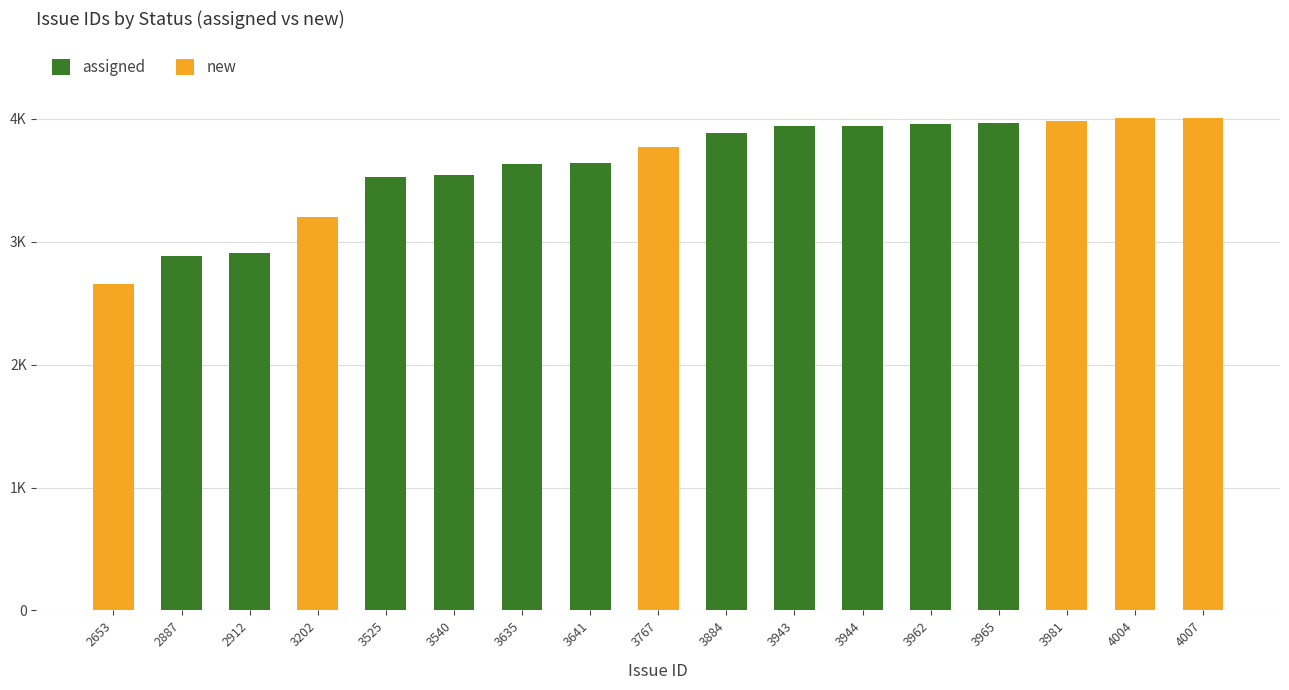

List the labels in order of new value, largest first.

4007, 4004, 3981, 3767, 3202, 2653, 2887, 2912, 3525, 3540, 3635, 3641, 3884, 3943, 3944, 3962, 3965